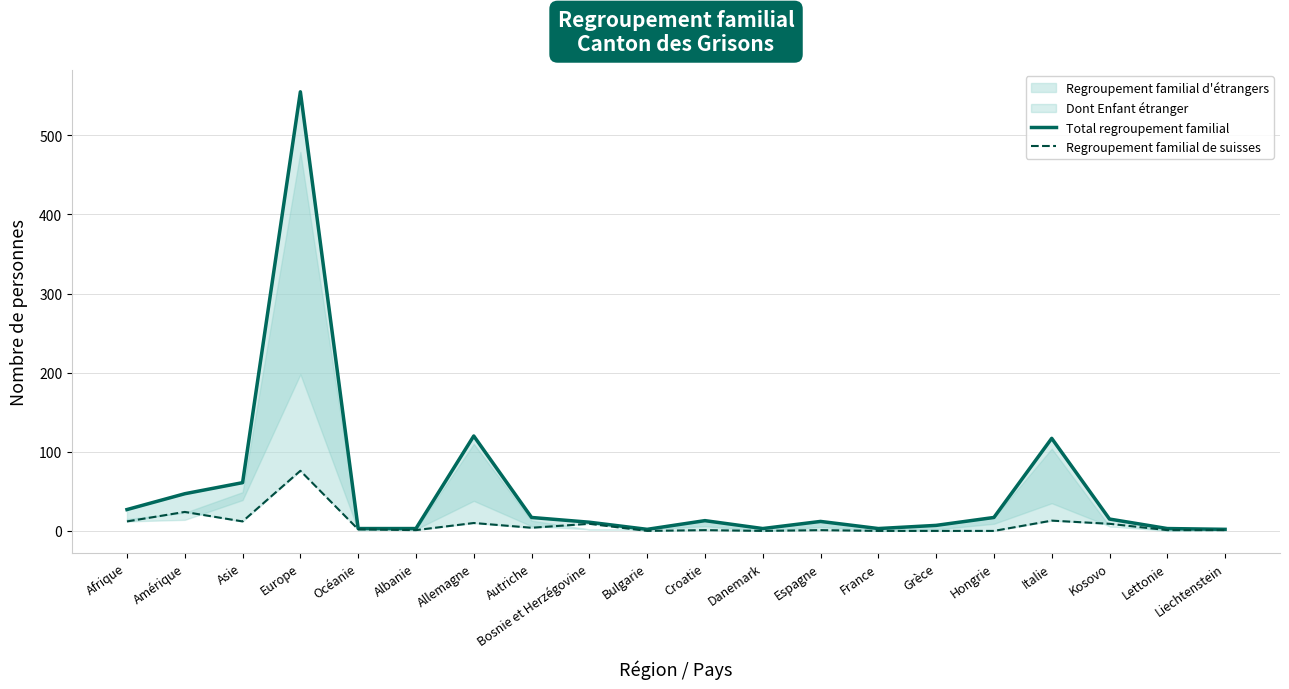

Count the number of categories in the chart.

20